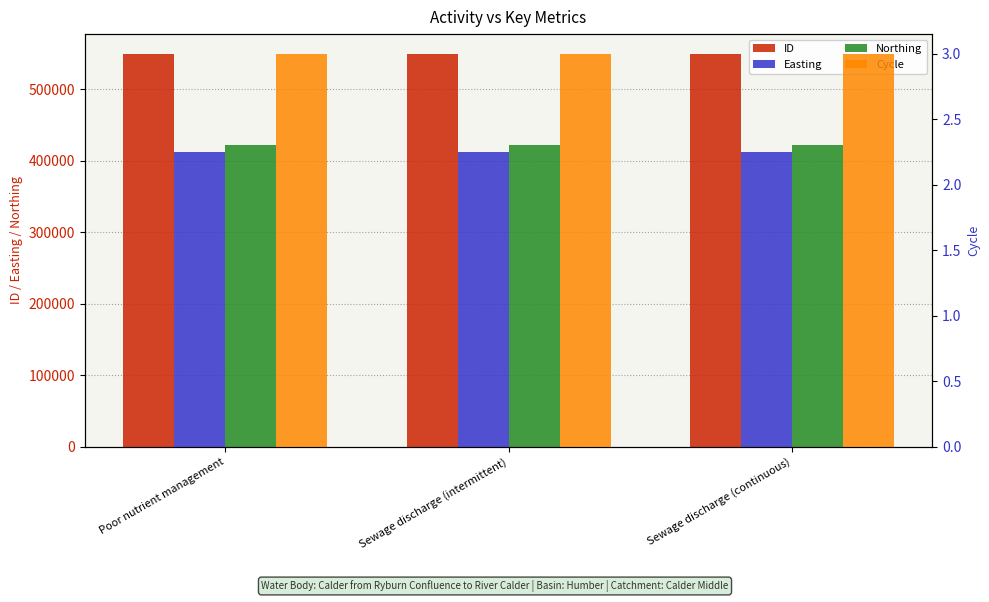

What is the total value across all series at Sewage discharge (intermittent)?

1383317